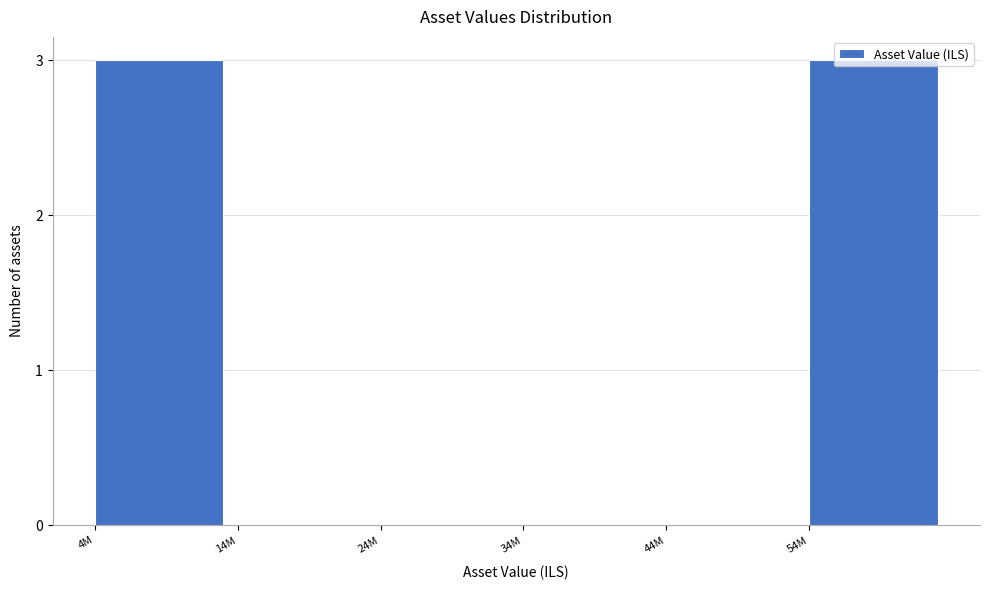

What is the greatest value displayed?

3